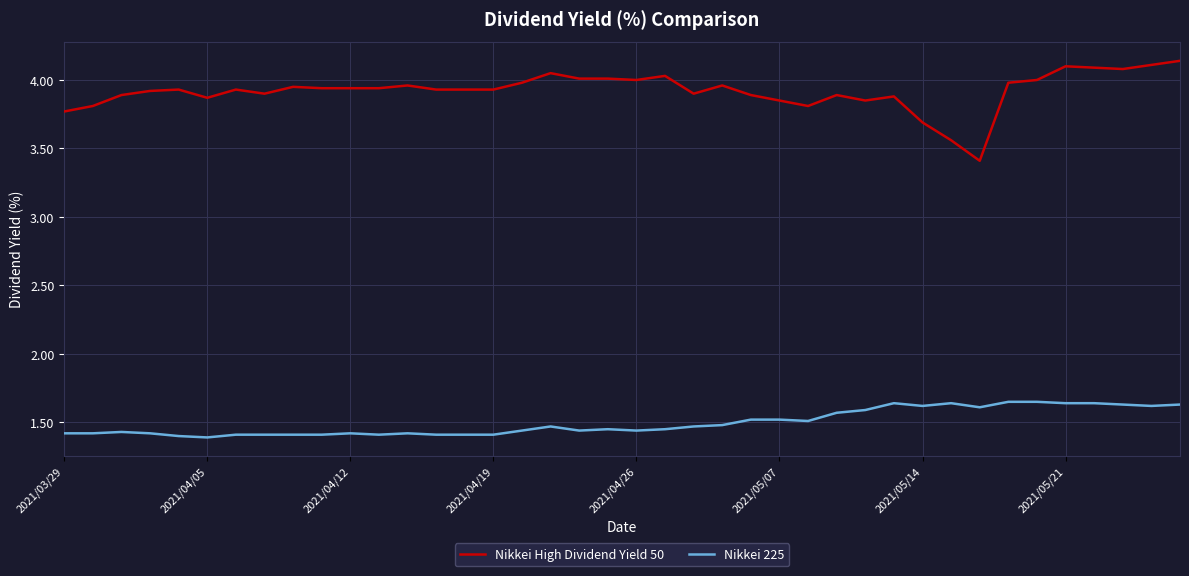

List the series in order of their peak value, lowest first.

Nikkei 225, Nikkei High Dividend Yield 50